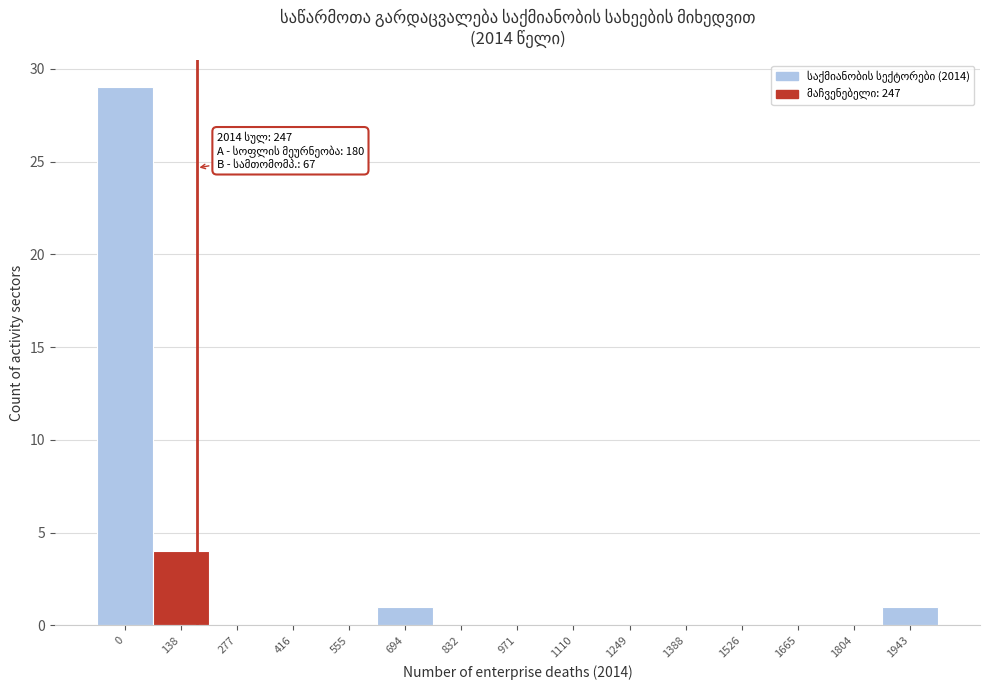

Reading left to right, what are all the values shown in this chart?

0=29	138=4	277=0	416=0	555=0	694=1	832=0	971=0	1110=0	1249=0	1388=0	1526=0	1665=0	1804=0	1943=1